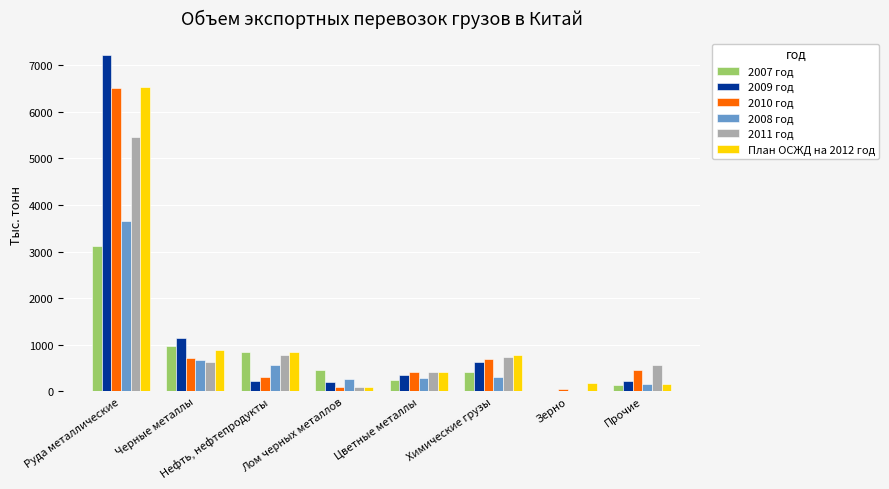

Which series changed the most between Руда металлические and Нефть, нефтепродукты?

2009 год